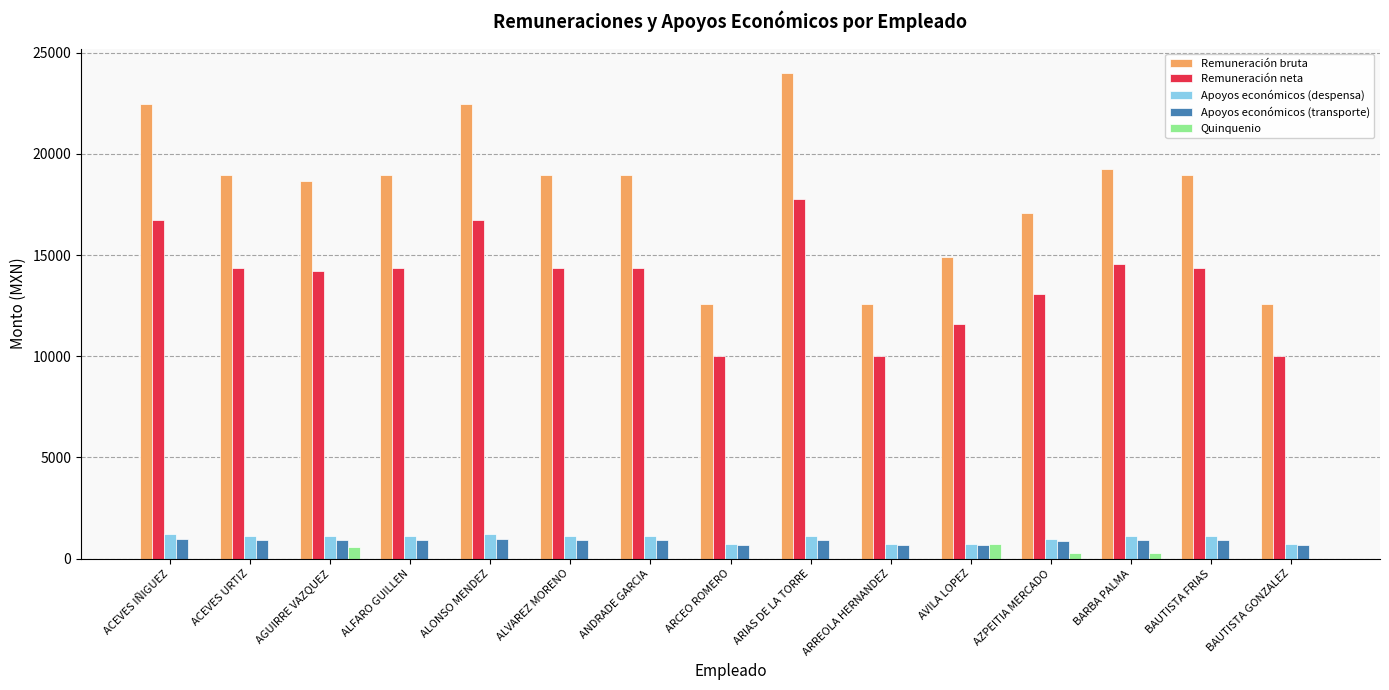

The Apoyos económicos (transporte) series shows 923.0 at ARIAS DE LA TORRE. True or false?

True